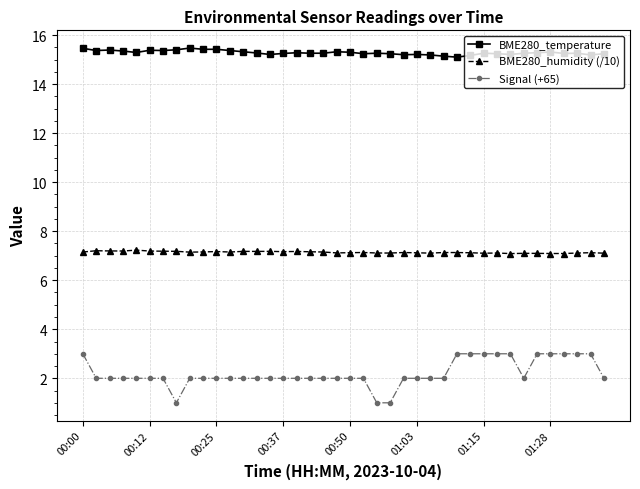

What is the value of the BME280_humidity (/10) point at the 8th from the left?

7.2